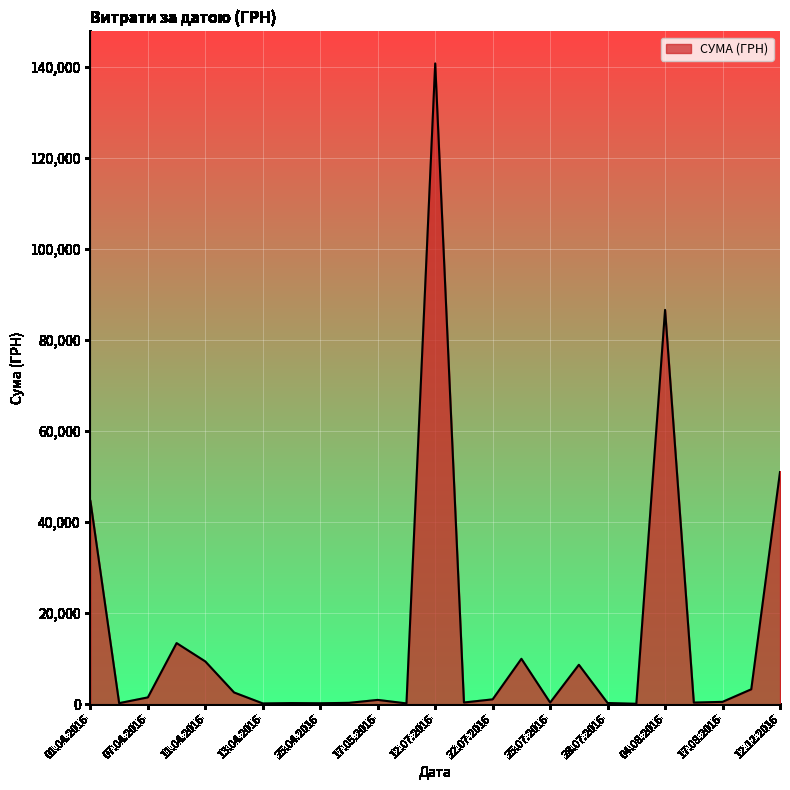

What is the maximum value shown in the chart?

140706.2